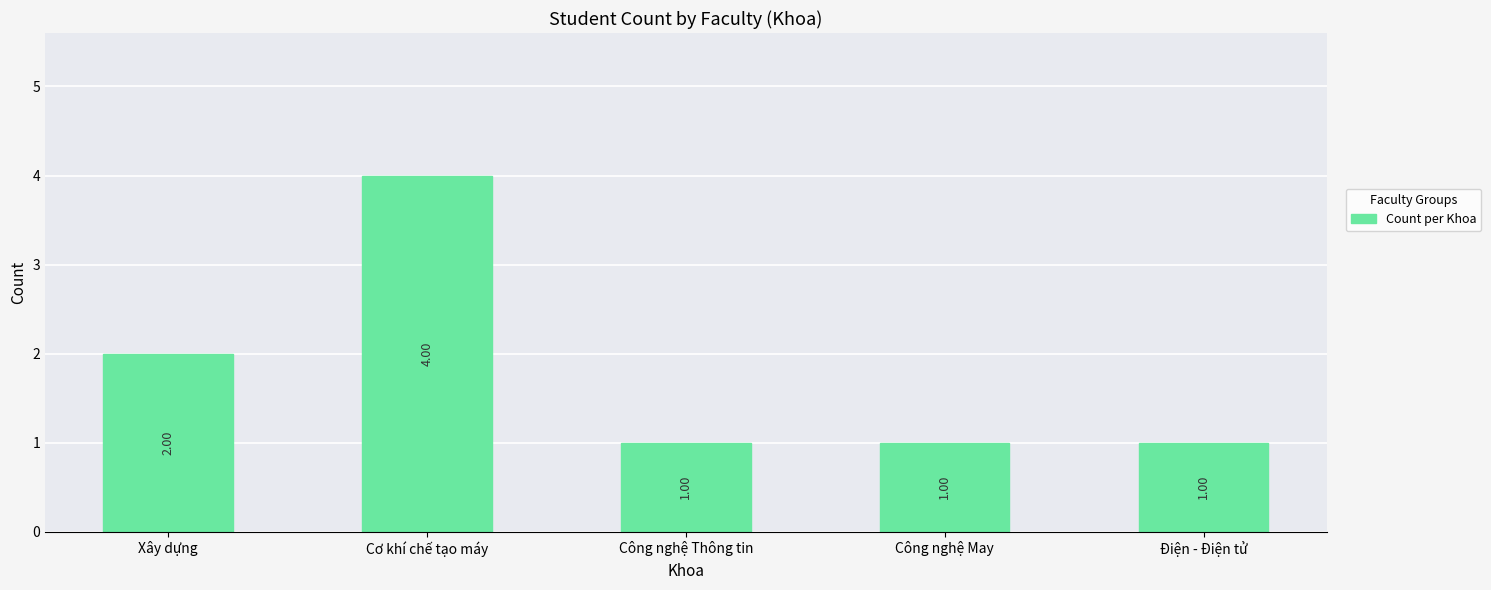

At which category does the chart reach its peak across all series?

Cơ khí chế tạo máy